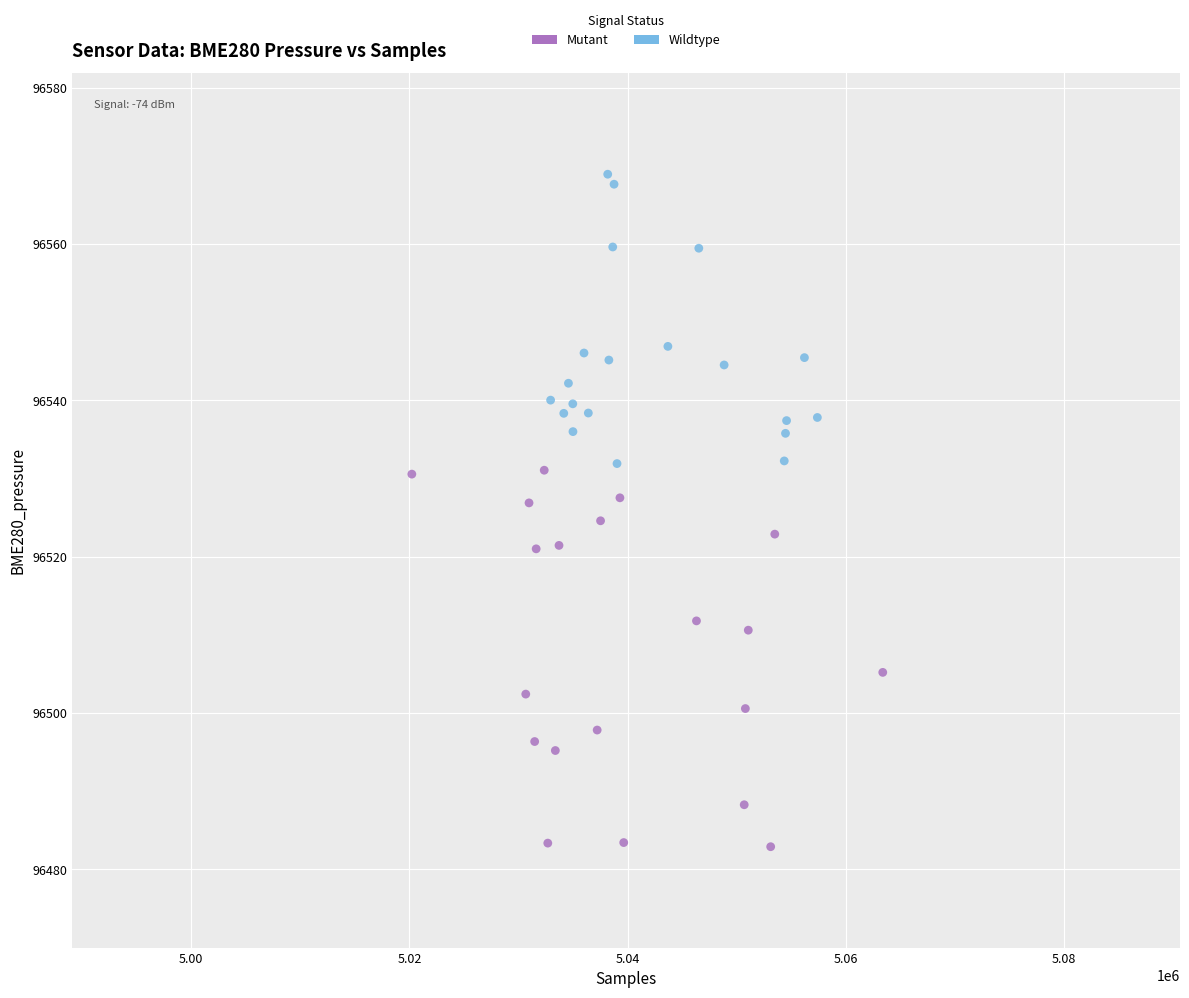

Which series has the largest Y range (max minus min)?

Mutant